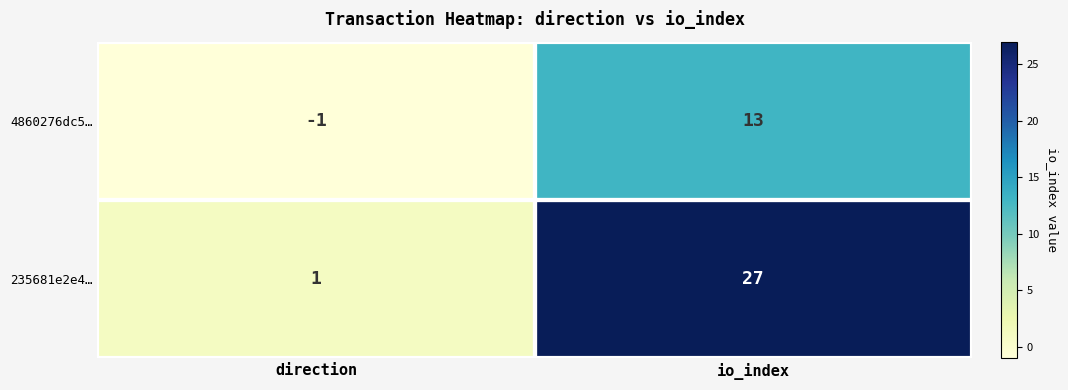

Which series changed the most between direction and io_index?

235681e2e4…